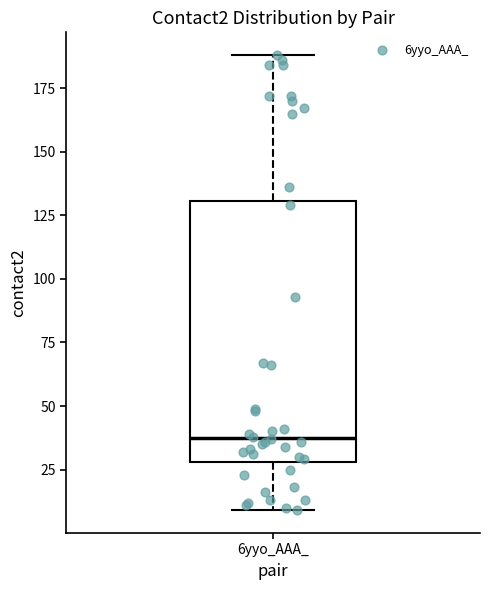

Where is the upper edge of the box for 6yyo_AAA_ on the y-axis? The values are not printed on the chart, so give them approximately, as read against the axis.

130